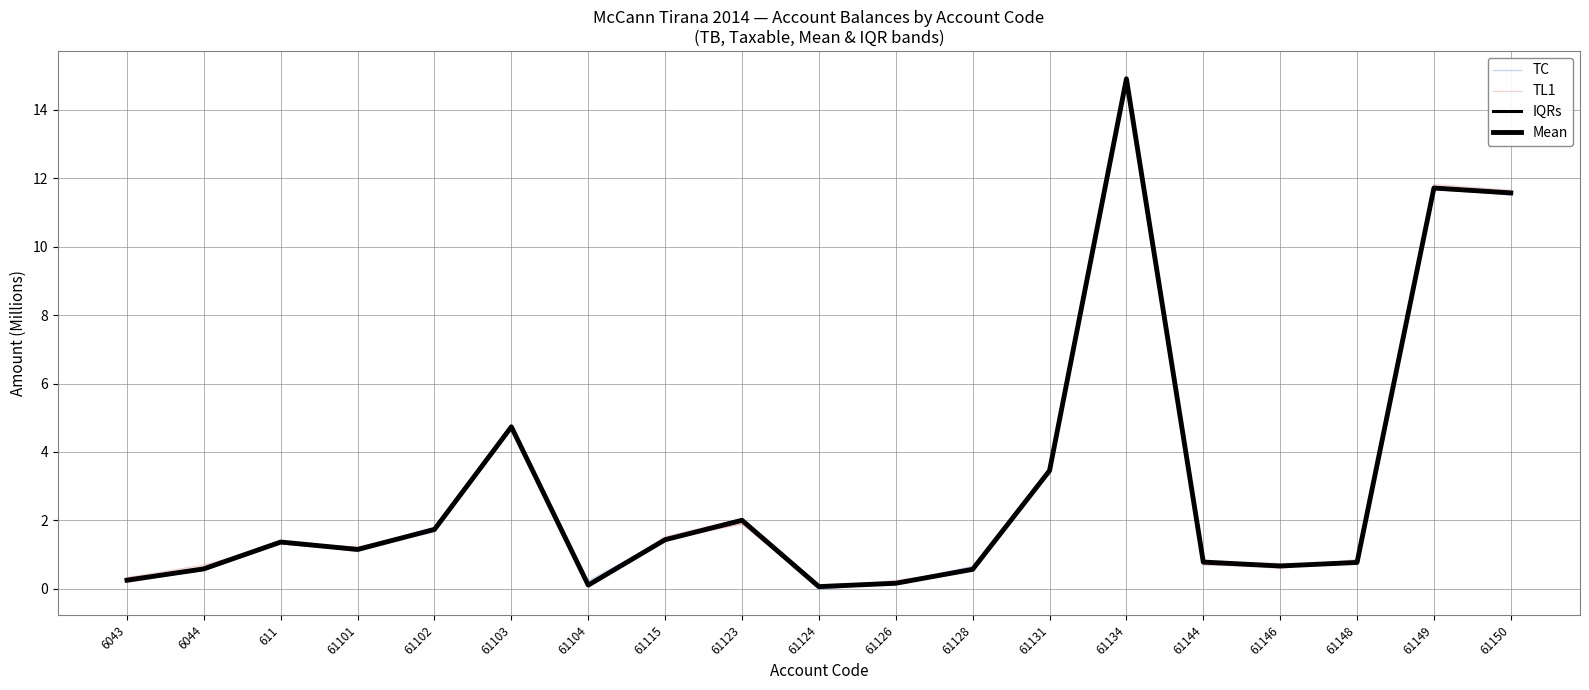

How many lines are shown in the chart?

4